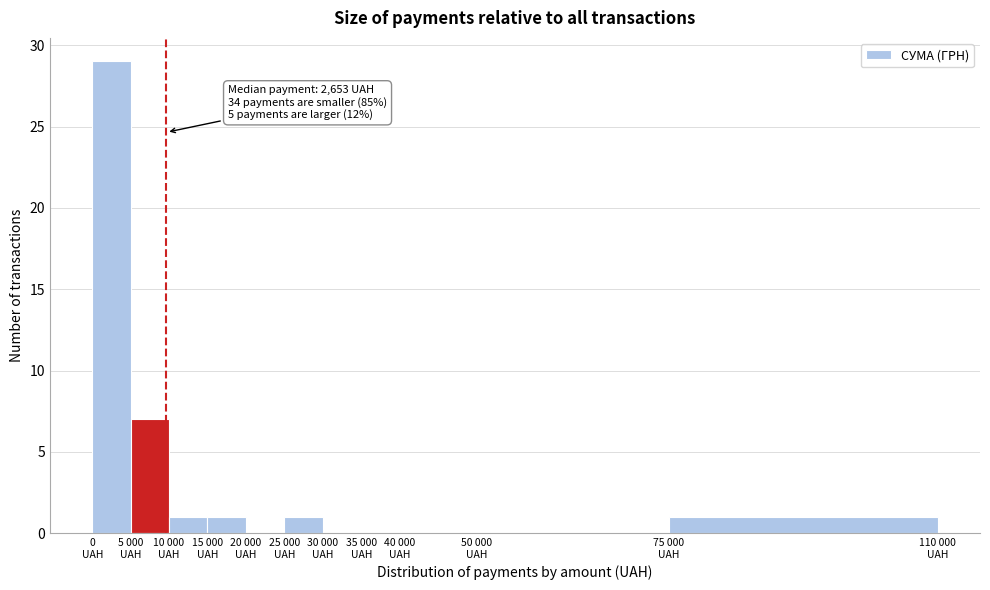

What is the sum of all values?

40